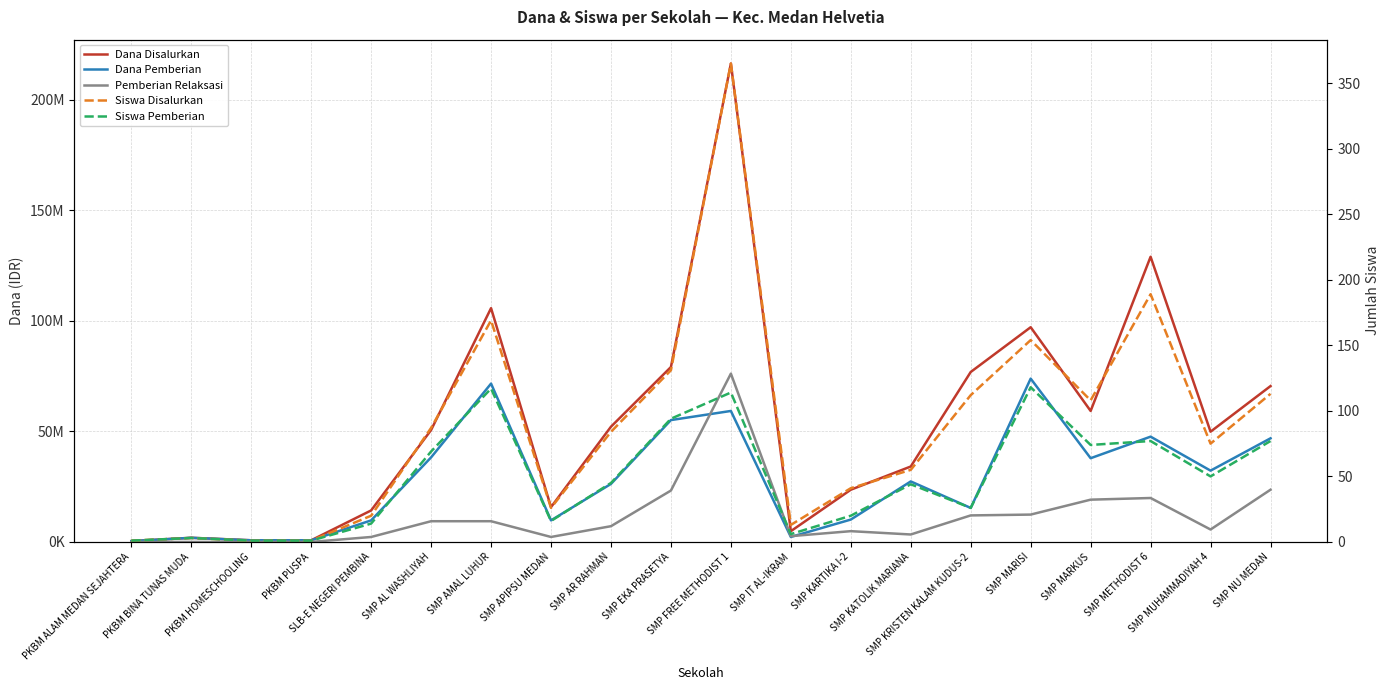

Read the Siswa Pemberian value at SMP MARISI.

118